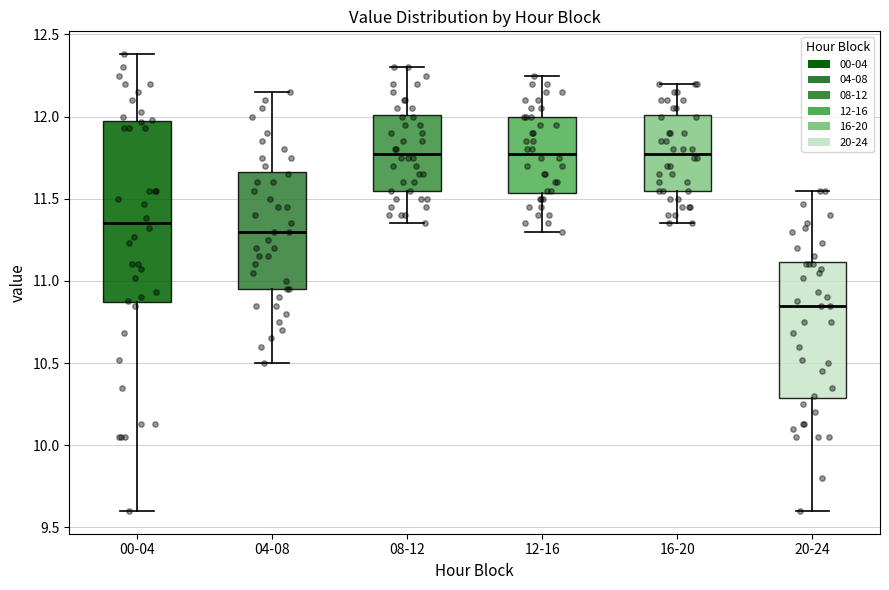

Reading left to right, read every box against the y-axis: the position of its median line, the range the box covers, and the ends of its whiskers. The values are not printed on the chart, so give them approximately, as read against the axis.

00-04: median 11.35, box 10.85 to 11.95, whiskers 9.60 to 12.40
04-08: median 11.30, box 10.95 to 11.65, whiskers 10.50 to 12.15
08-12: median 11.80, box 11.55 to 12.00, whiskers 11.35 to 12.30
12-16: median 11.80, box 11.55 to 12.00, whiskers 11.30 to 12.25
16-20: median 11.80, box 11.55 to 12.00, whiskers 11.35 to 12.20
20-24: median 10.85, box 10.30 to 11.10, whiskers 9.60 to 11.55